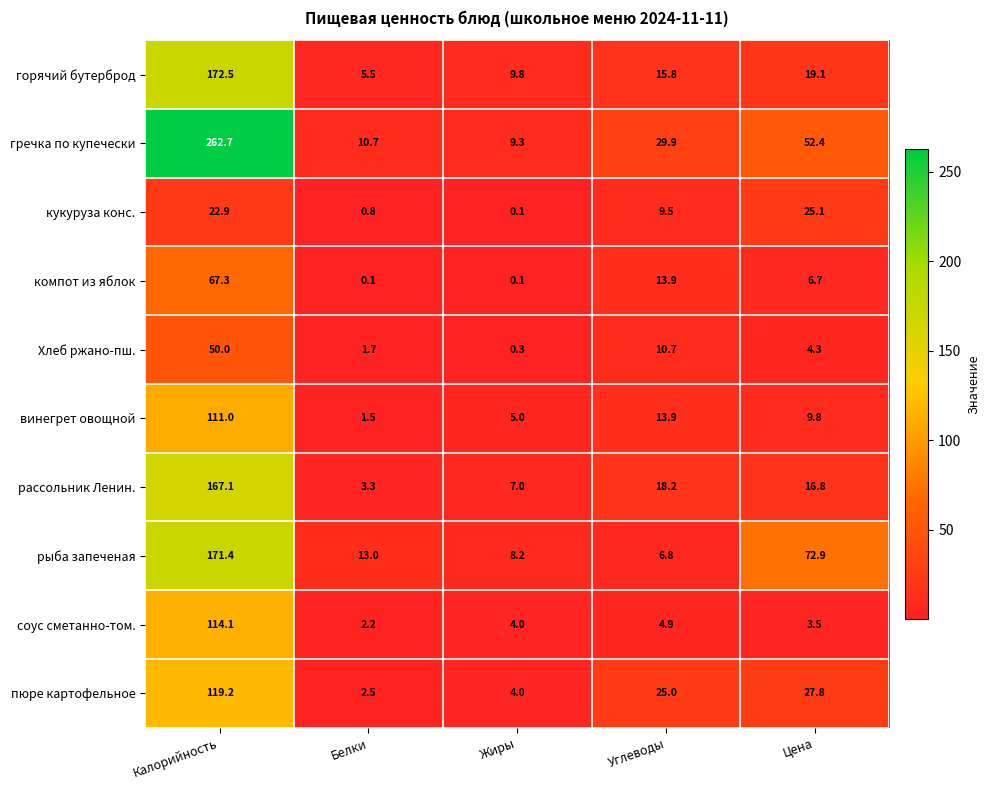

The value of соус сметанно-том. at Углеводы is 2.4. True or false?

False